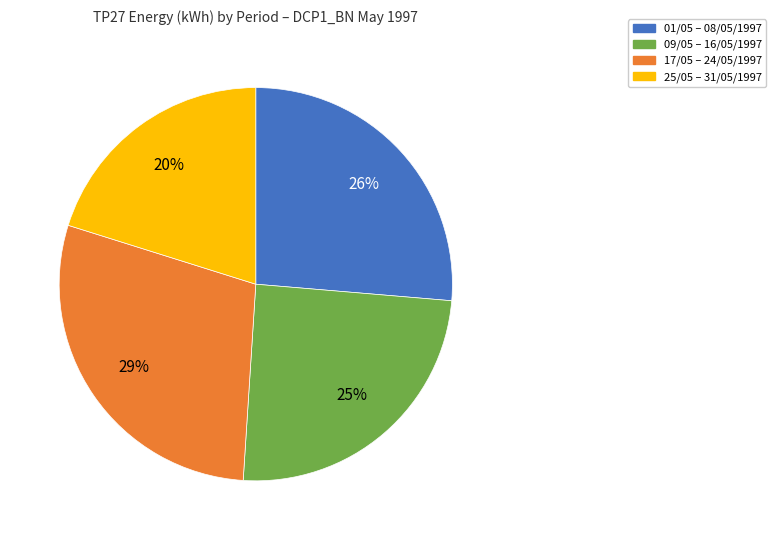

How many slices are in this pie chart?

4